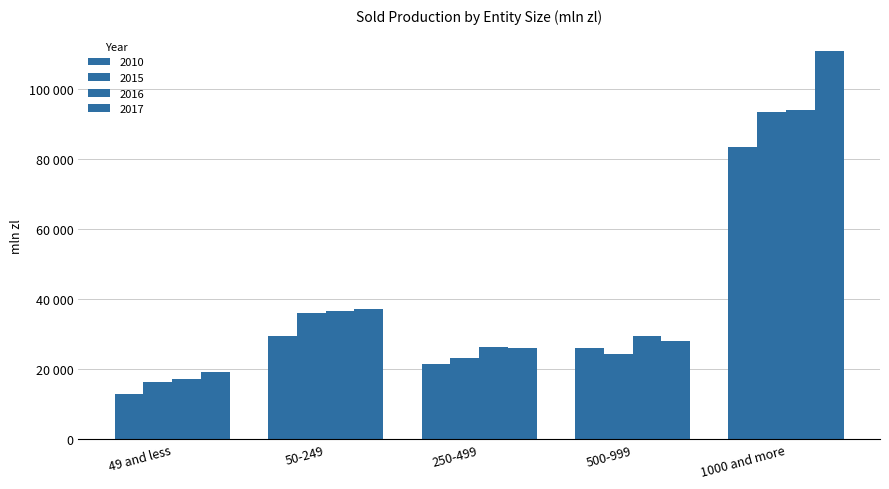

Where is 2017 nearest to the value 65086?

50-249